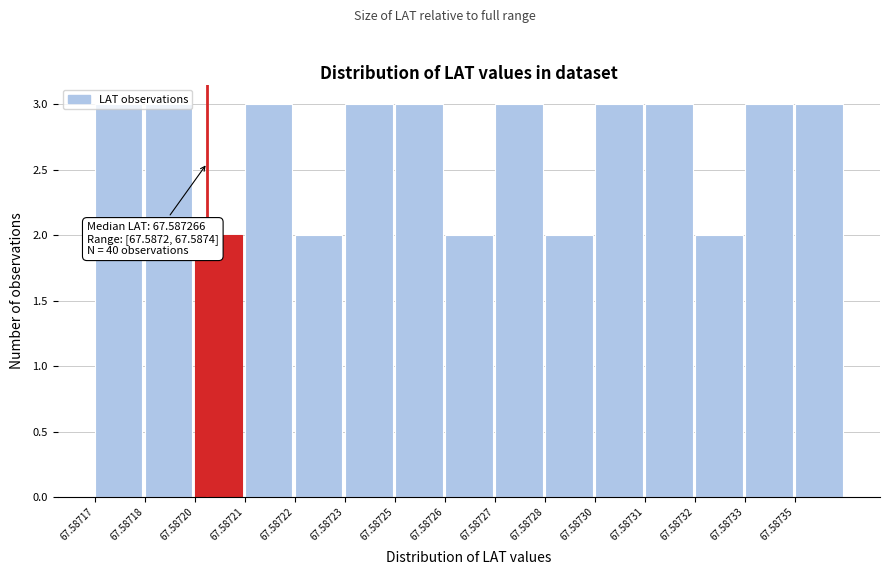

What is the average value?

3